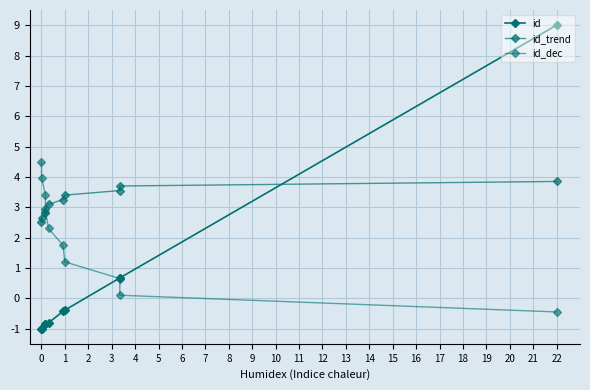

Which series changed the most between 0 and 2?

id_dec